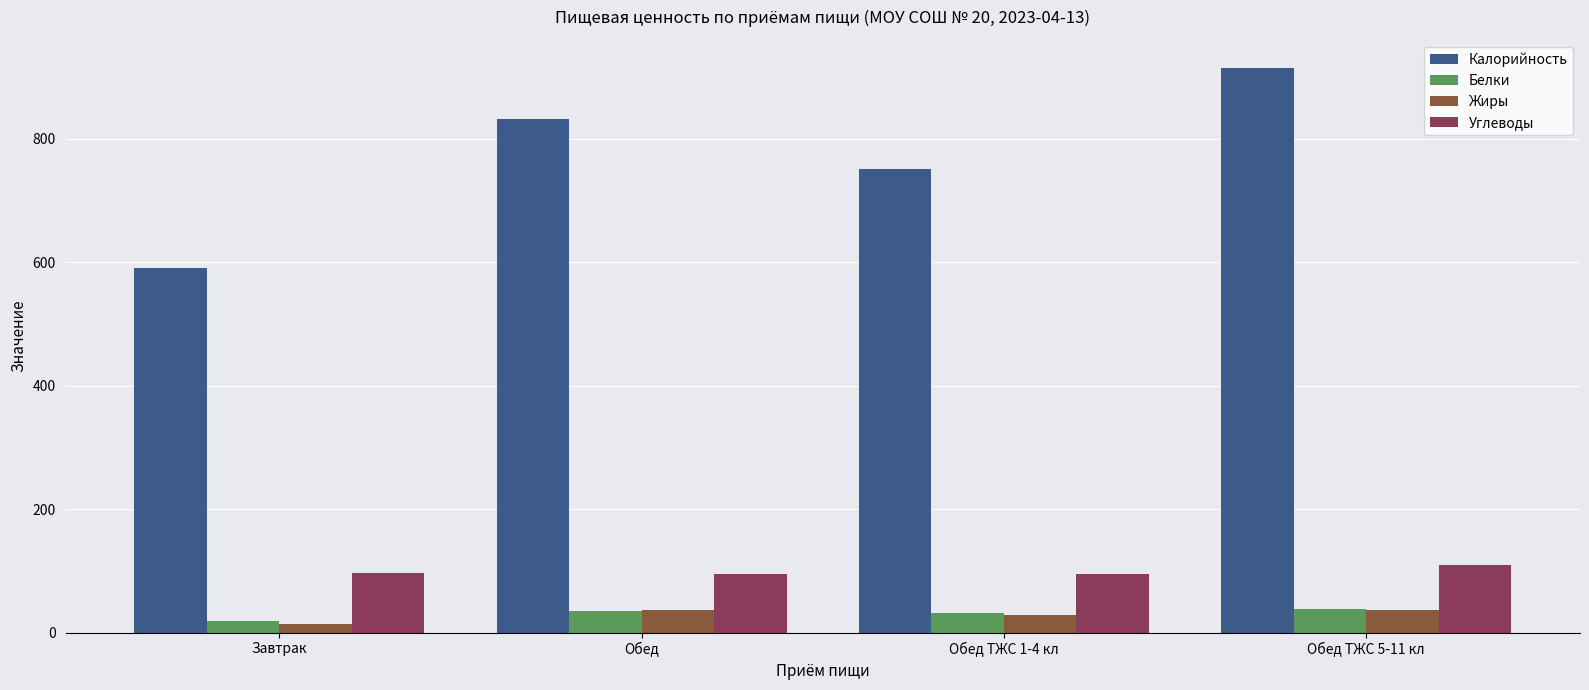

What is the sum of all Белки values?

124.4